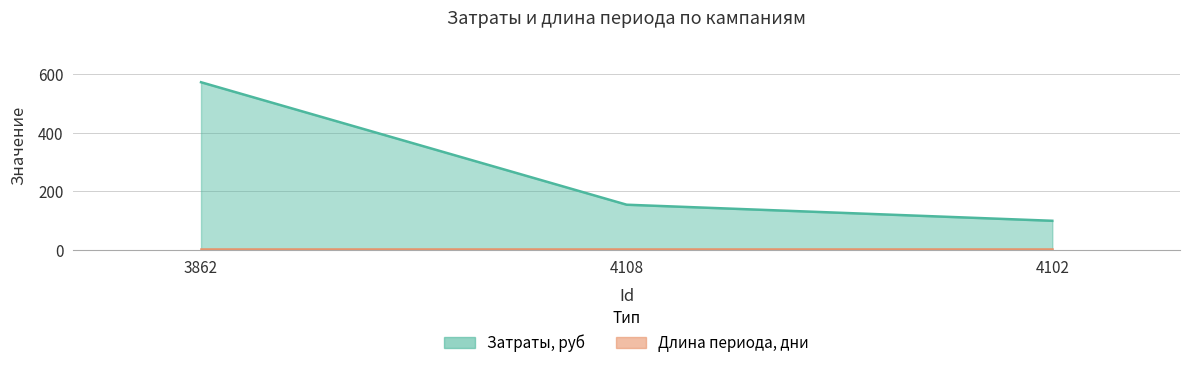

What is the value of the 3rd point from the left?

99